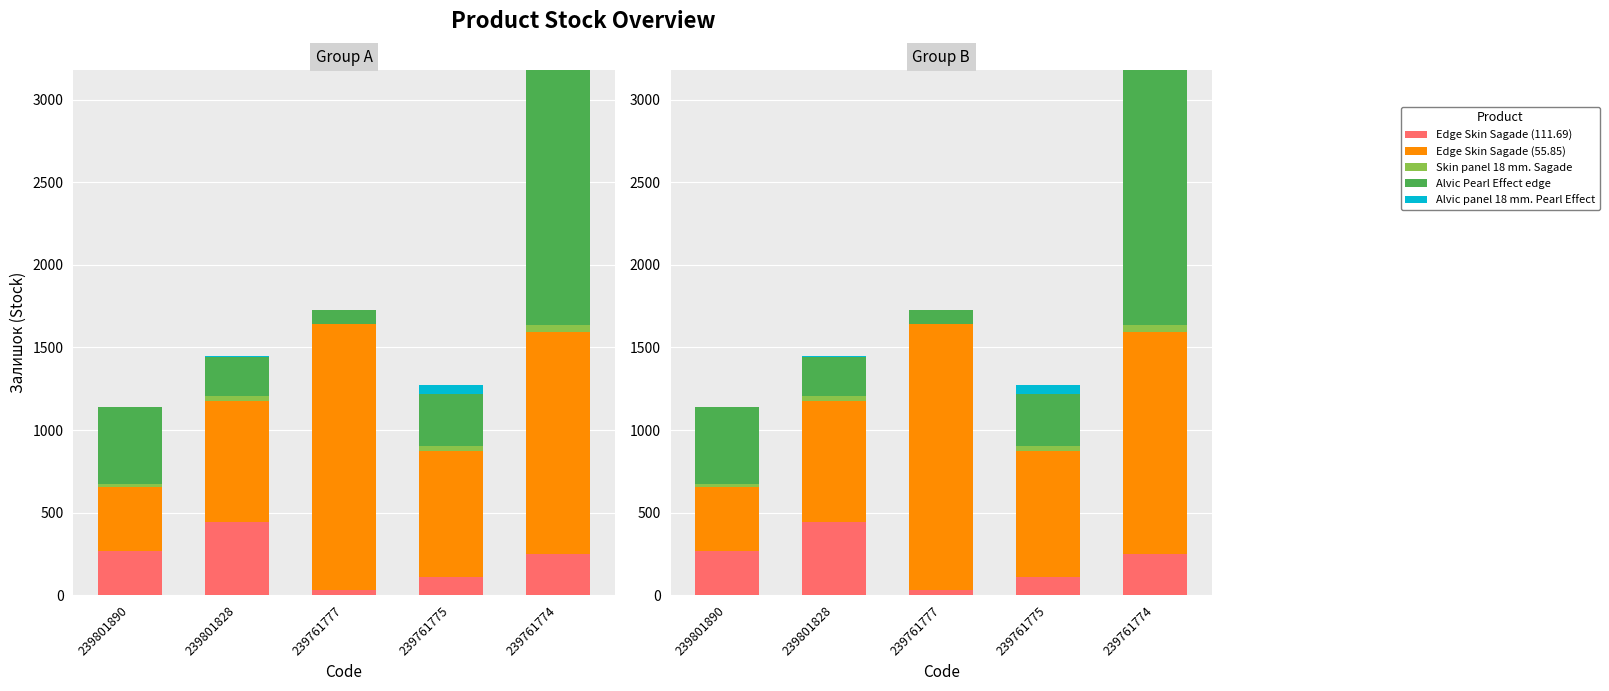

What is the value of the Edge Skin Sagade (55.85) bar at the 3rd from the left?

1614